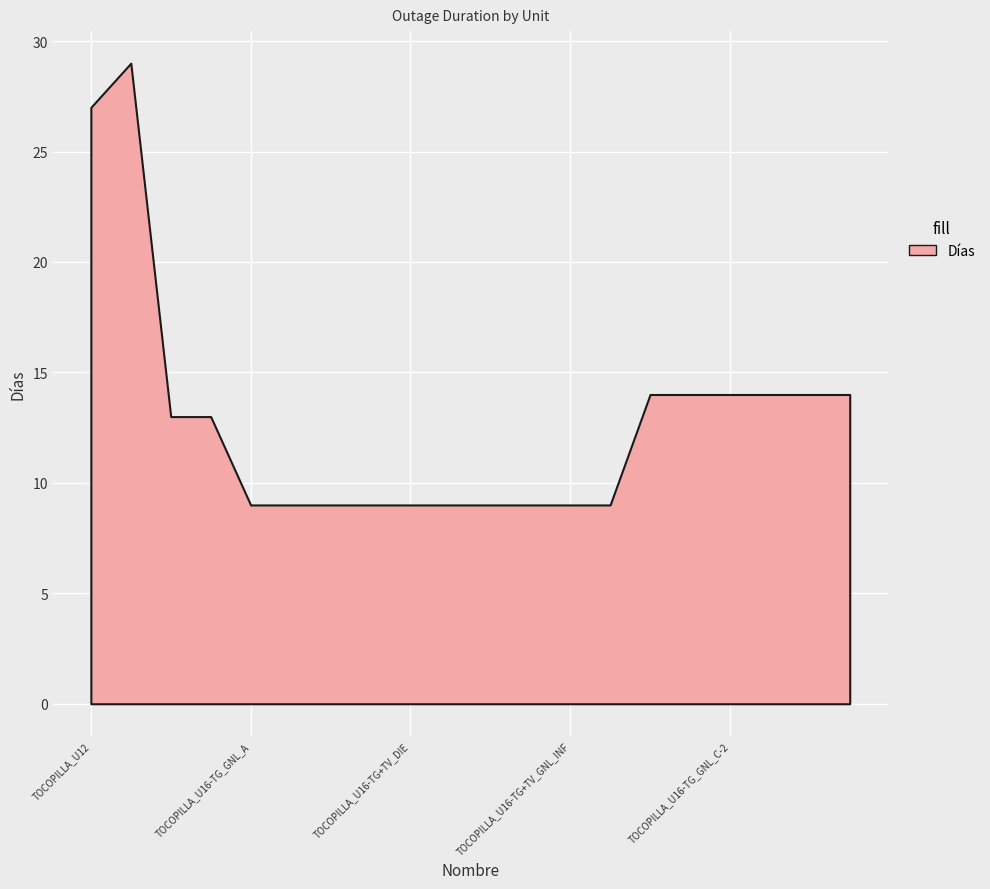

Which has a higher value, TOCOPILLA_U16-TG_GNL_B-2 or TOCOPILLA_U16-TG+TV_GNL_A-2?

TOCOPILLA_U16-TG_GNL_B-2